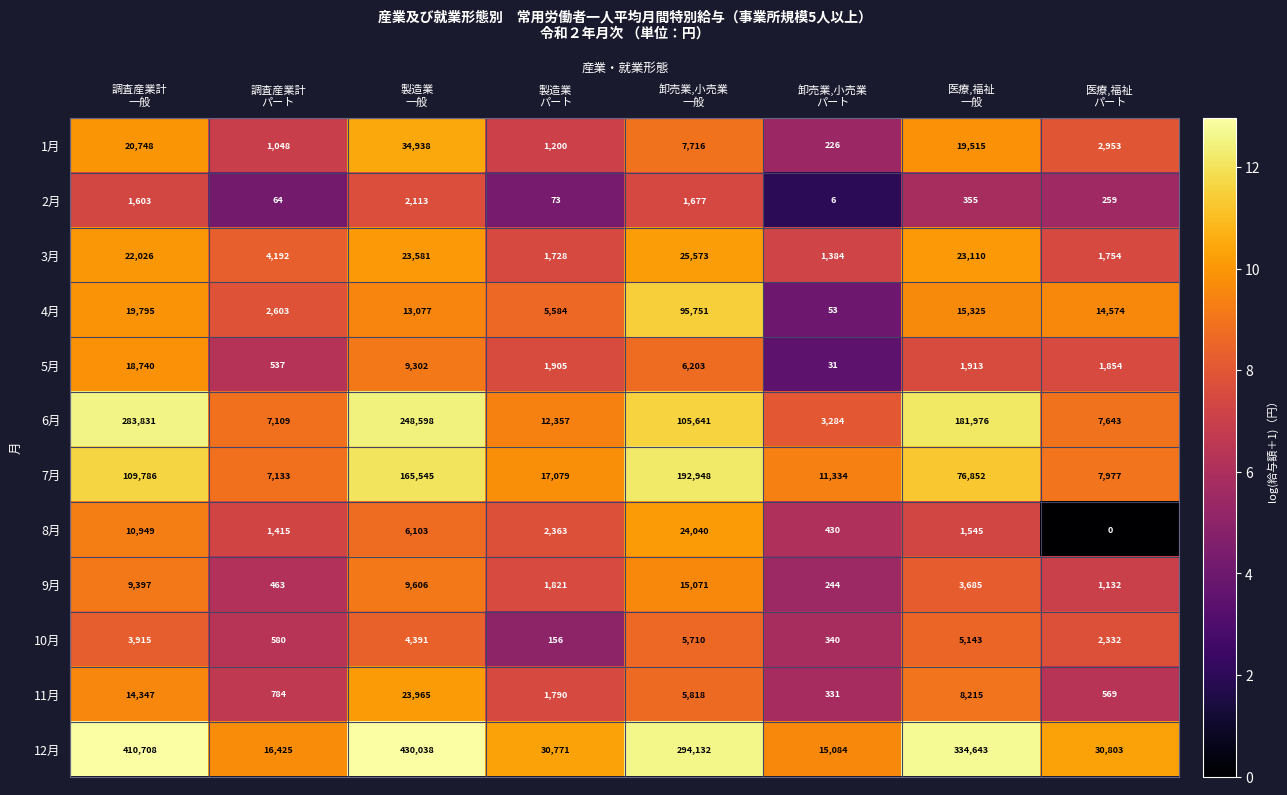

What is the difference between the highest and lowest values at 卸売業,小売業
パート?

15078